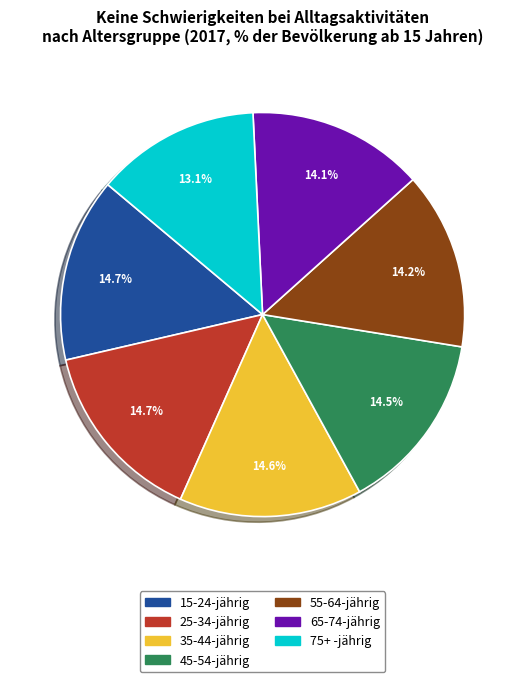

Count the number of slices in the pie.

7